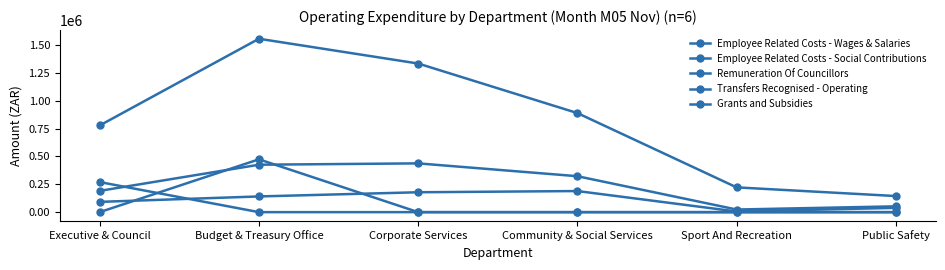

At how many categories does at least one series exceed 993985?

2